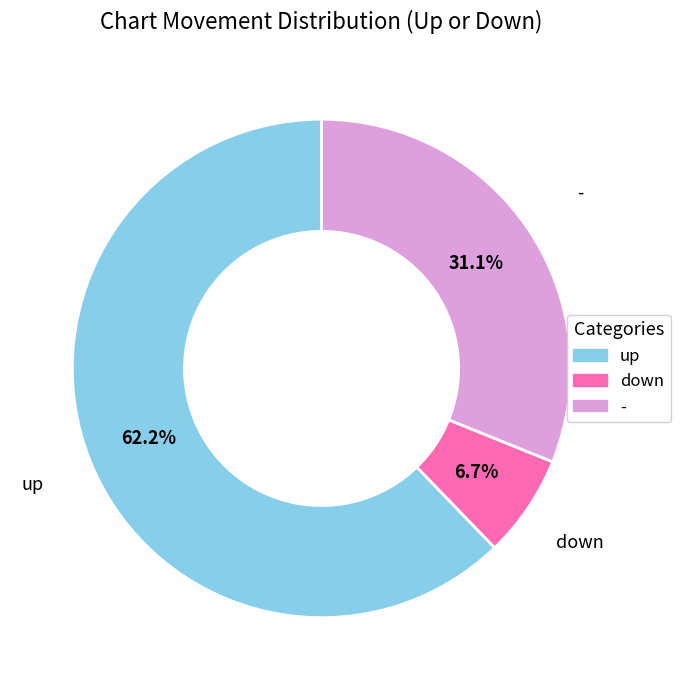

Is it true that - is 31% of the pie?

True